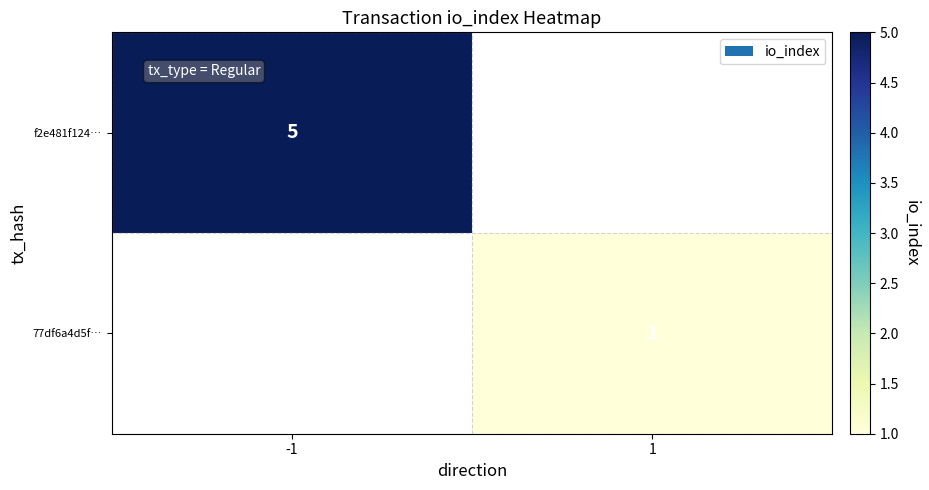

True or false: f2e481f124… has a value of 5 at -1.

True